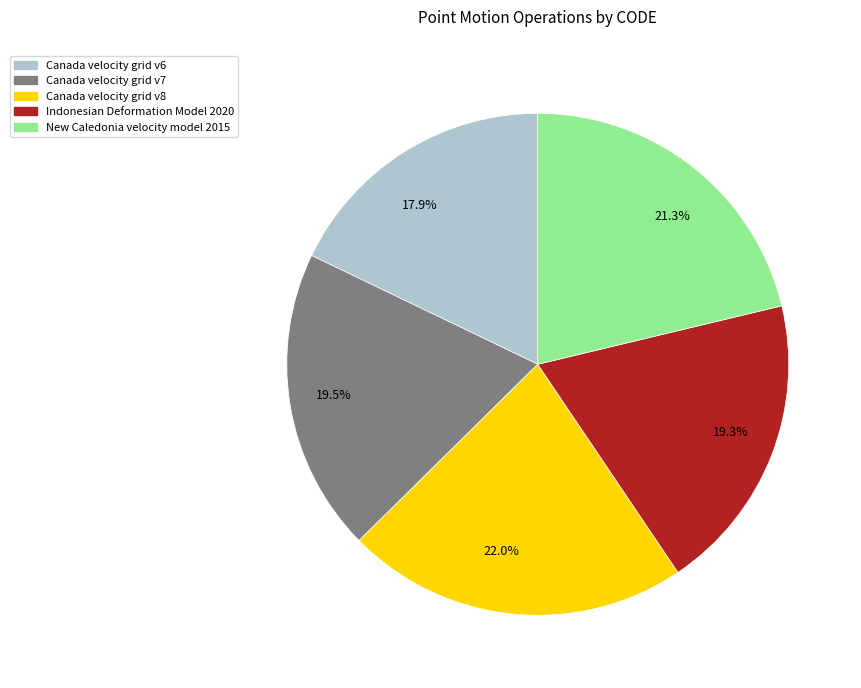

What is the ratio of the value at 21.3% to the value at 17.9%?

1.2